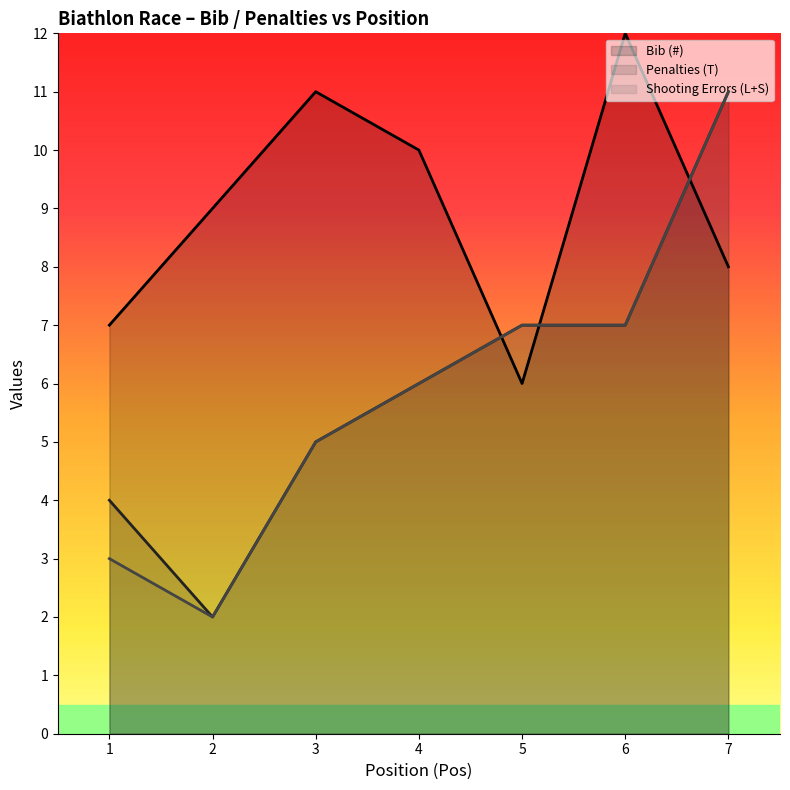

Between 7 and 4, which is larger?

4